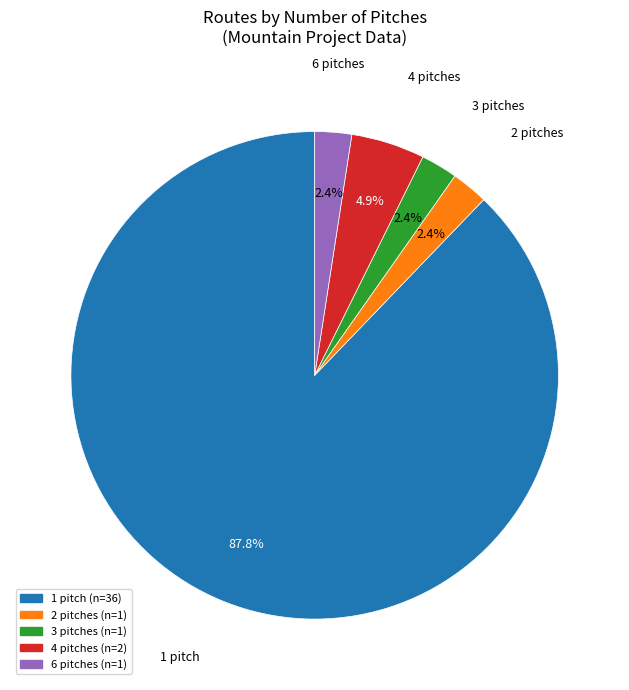

Is there any slice that represents more than half of the pie?

Yes